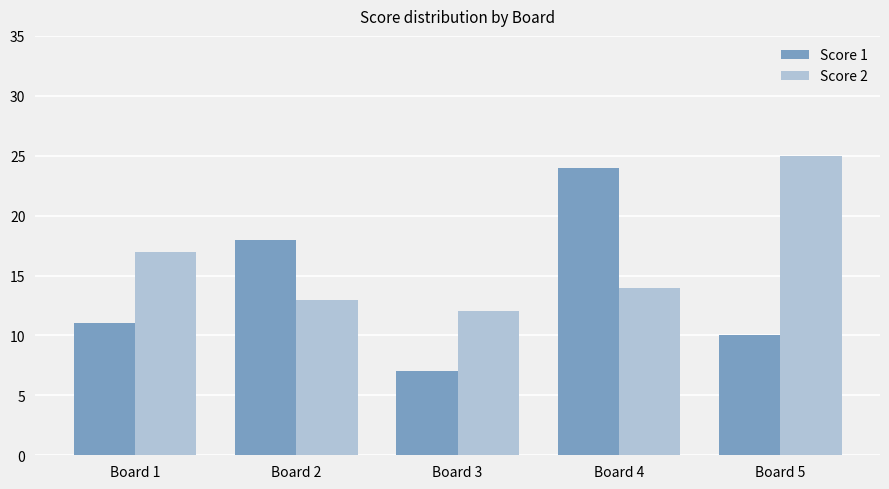

Read the Score 2 value at Board 3, to the nearest 5.

10